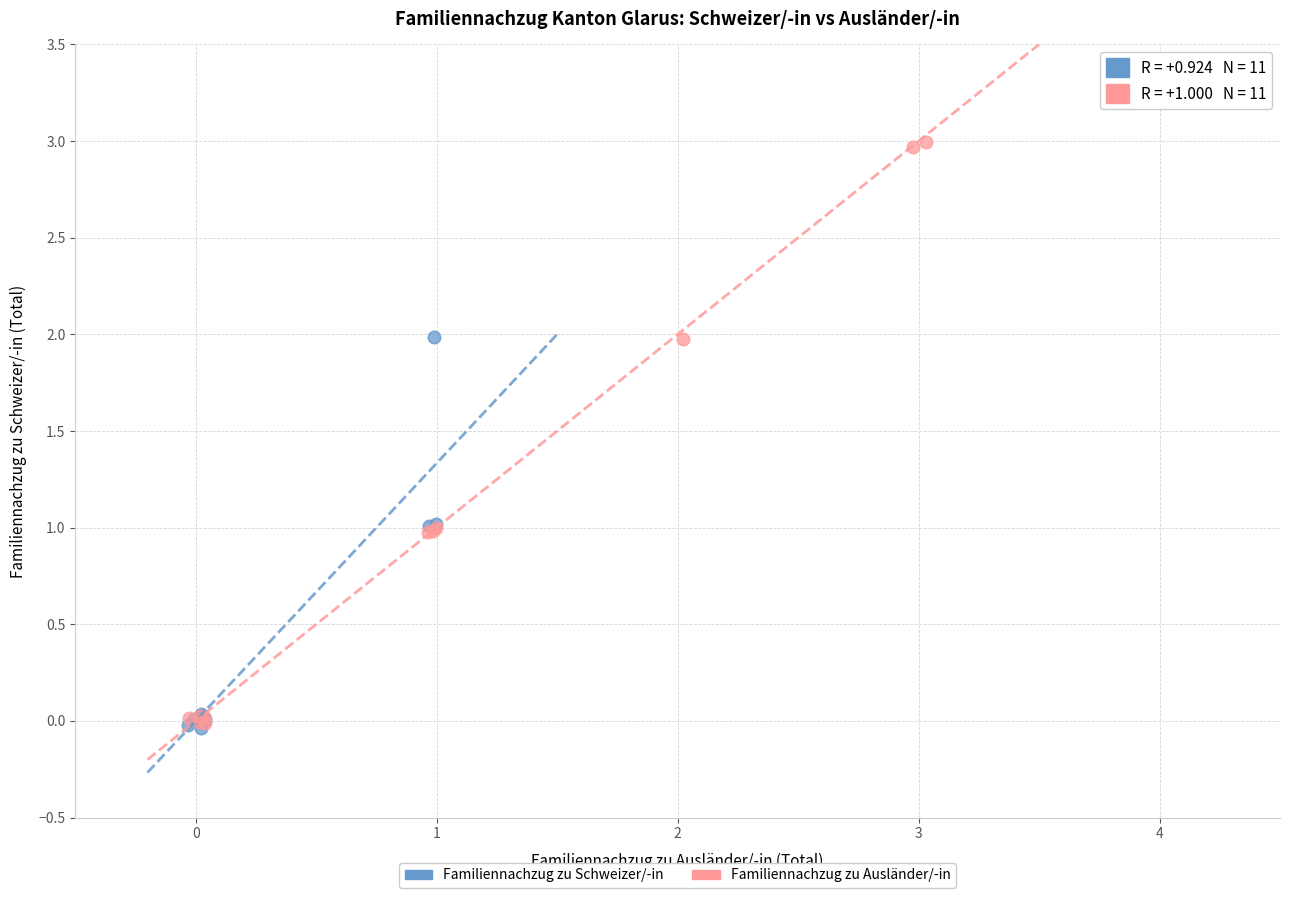

What are all the series names shown in the legend?

Familiennachzug zu Schweizer/-in, Familiennachzug zu Ausländer/-in